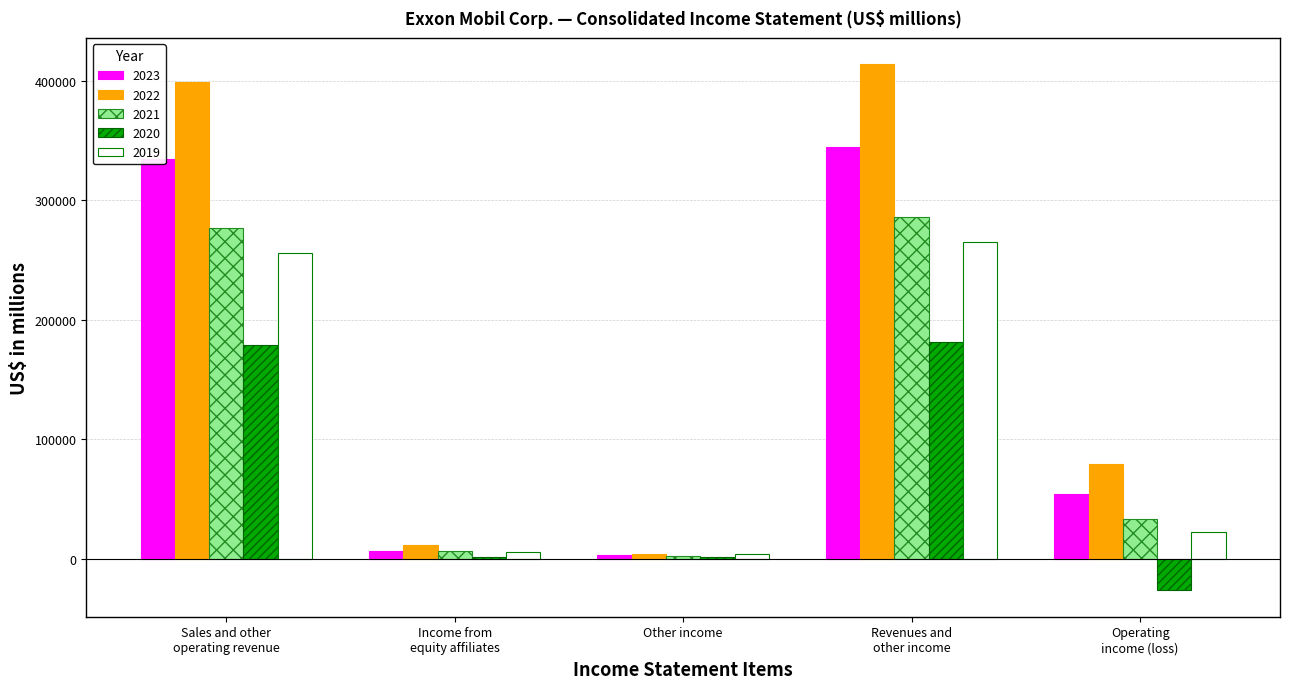

Which series has the largest total across all categories?

2022